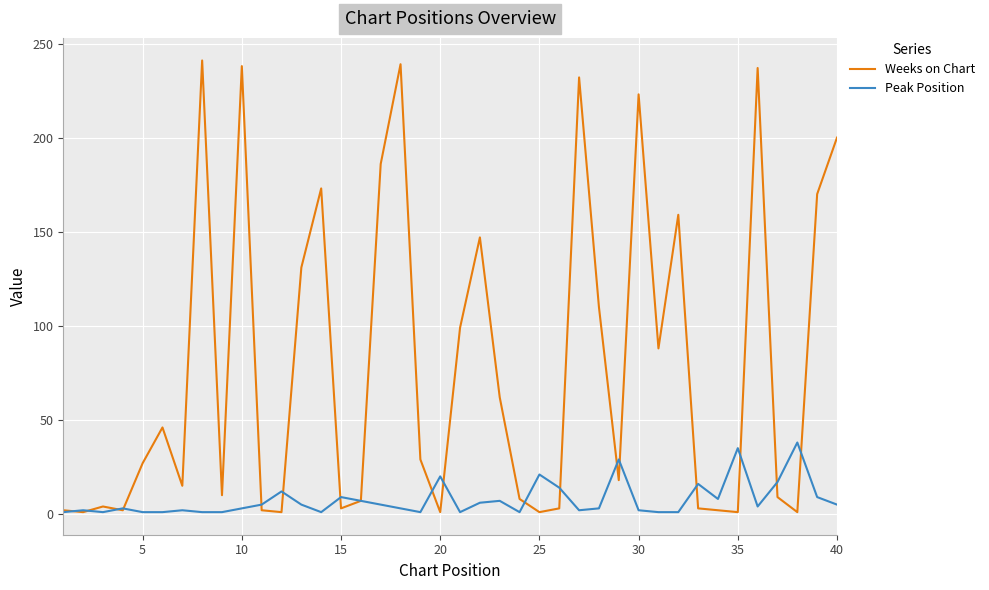

Which series has the largest total across all categories?

Weeks on Chart